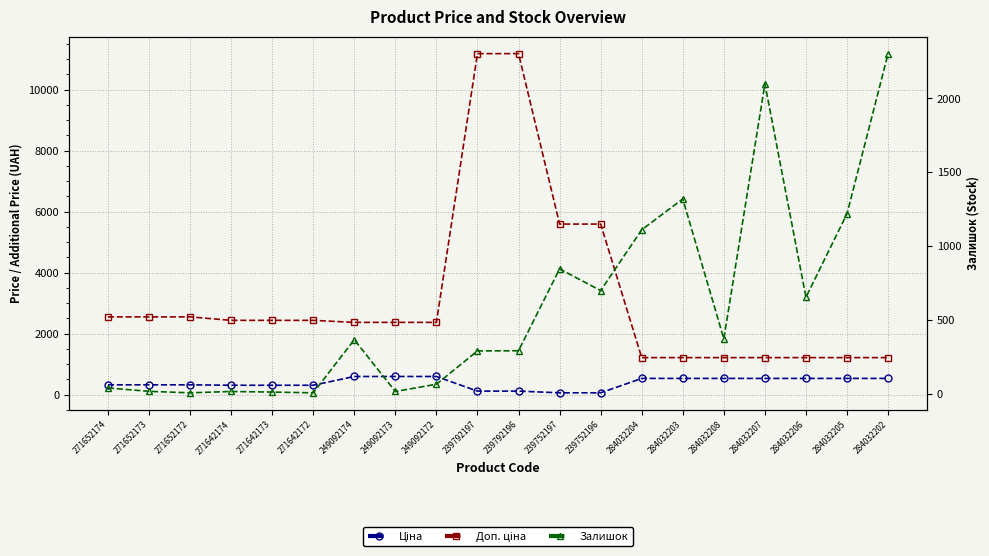

True or false: Ціна has a value of 294.8 at 249092172.

False